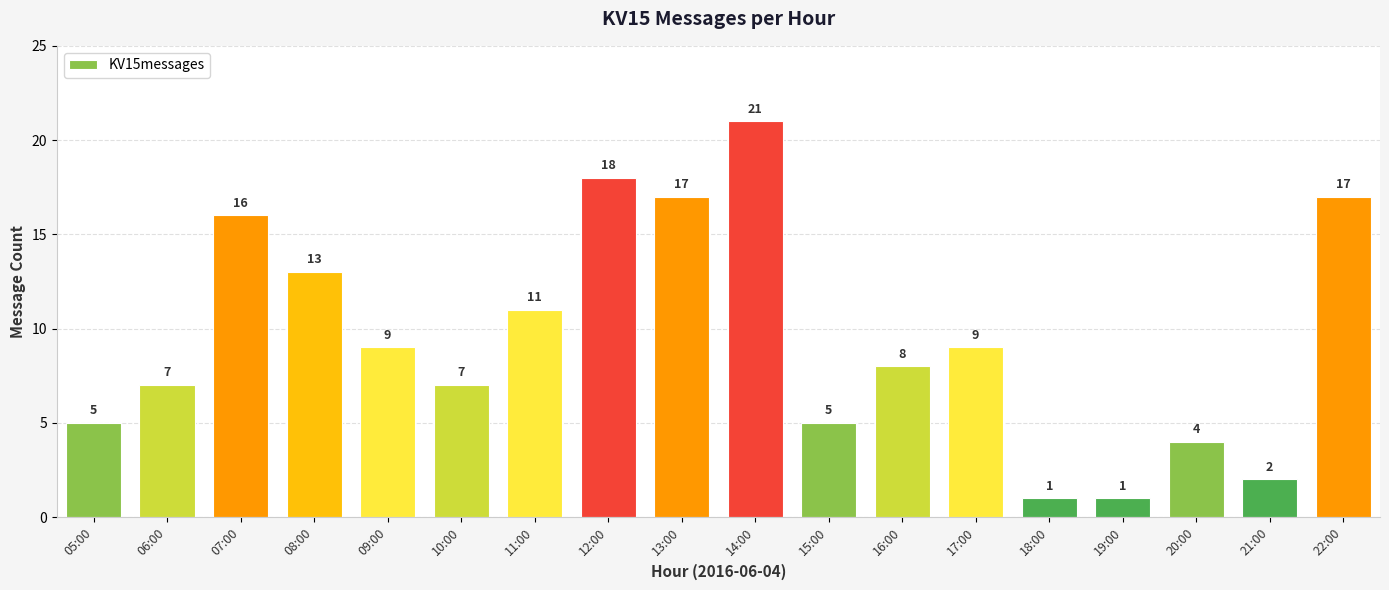

Which label corresponds to the largest value in the chart?

14:00